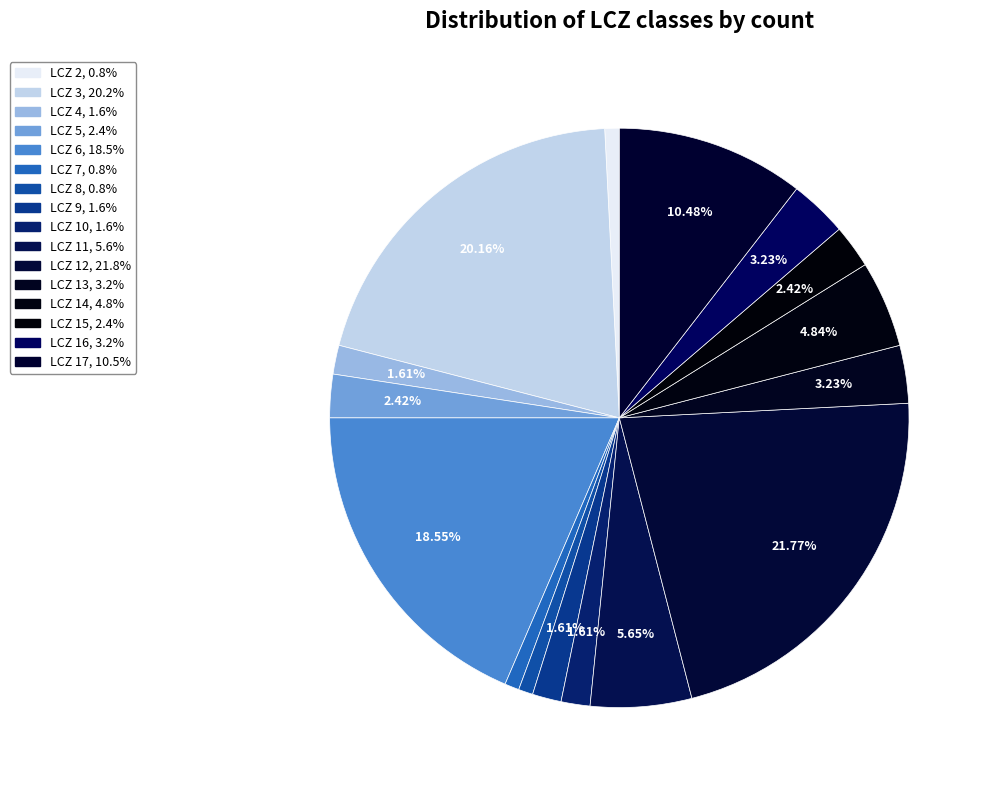

How many segments does this pie chart have?

16